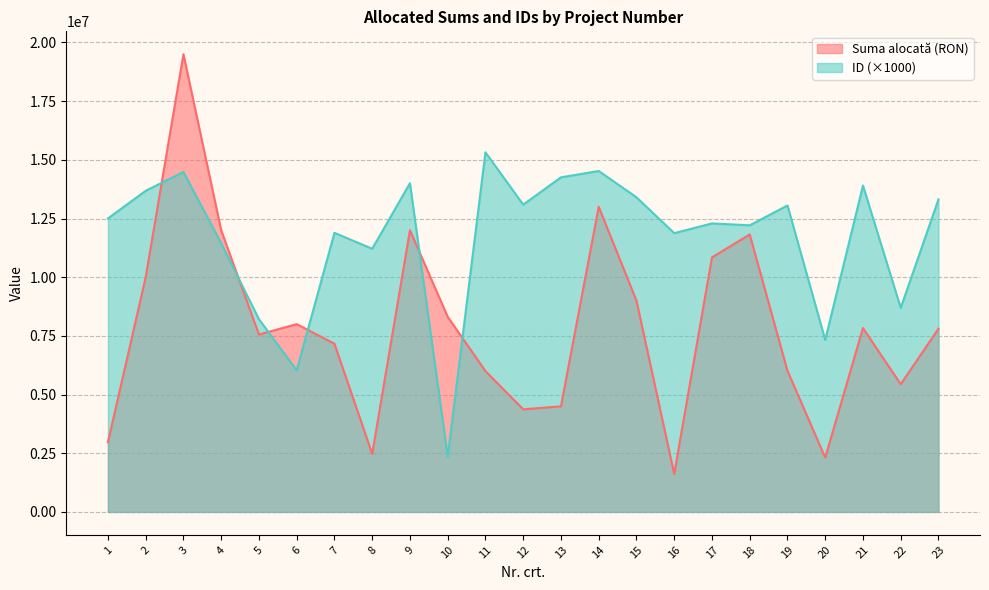

What are all the series names shown in the legend?

Suma alocată (RON), ID (×1000)